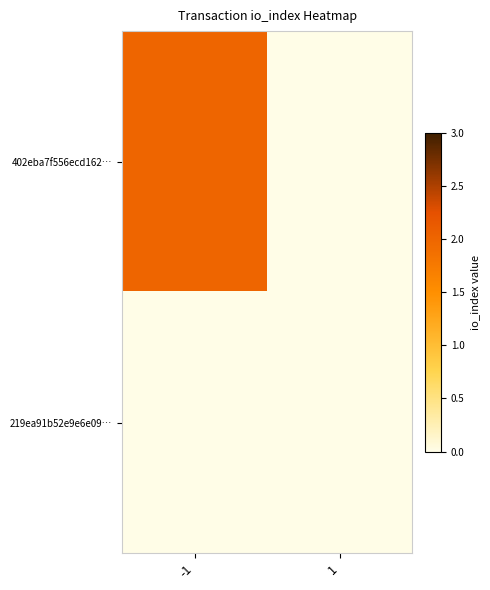

Which has a higher value, -1 or 1?

-1